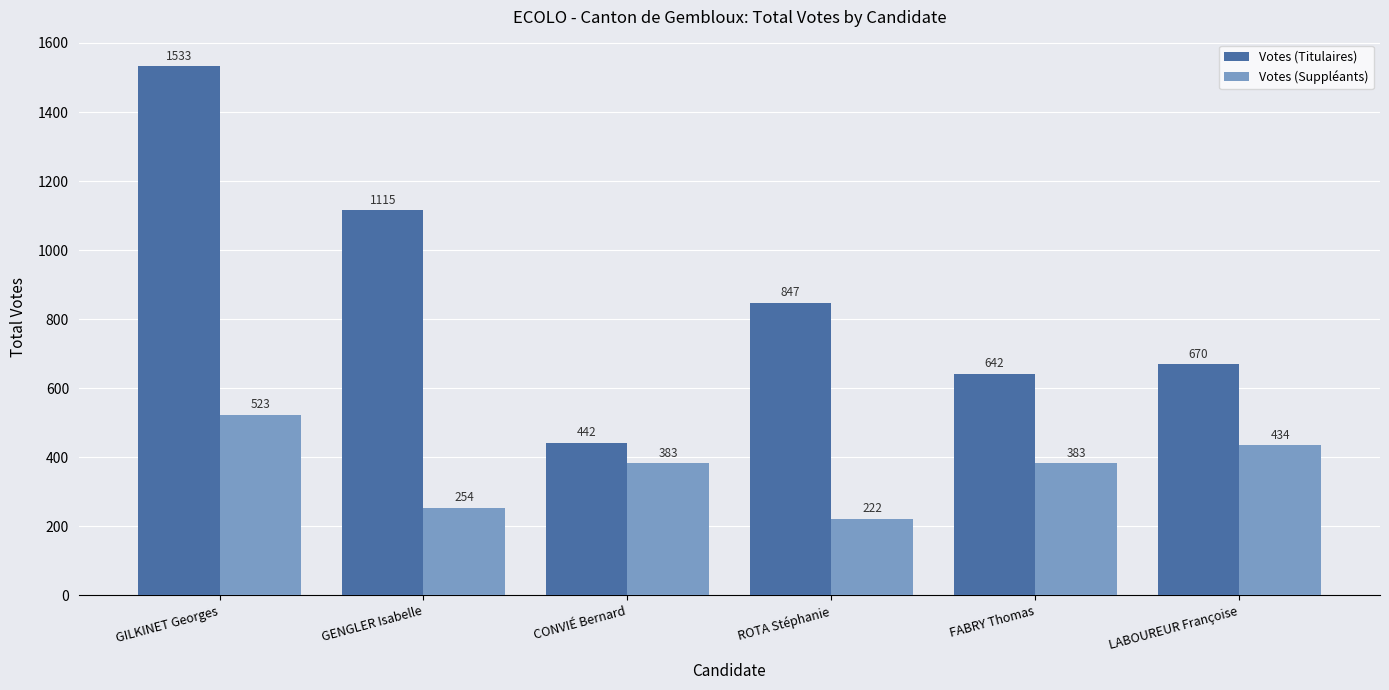

How many categories are shown in the chart?

6